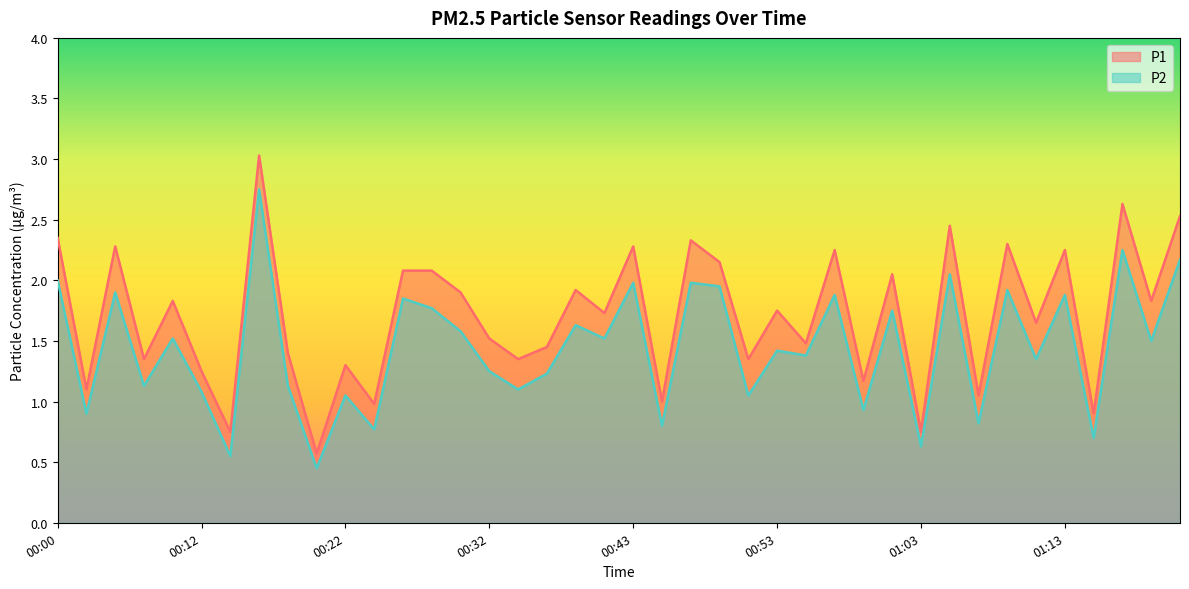

Reading left to right, extract all data points from this chart.

P1: 00:00=2.4	00:02=1.1	00:04=2.3	00:06=1.4	00:10=1.8	00:12=1.2	00:14=0.8	00:16=3.0	00:18=1.4	00:20=0.6	00:22=1.3	00:24=1.0	00:26=2.1	00:28=2.1	00:30=1.9	00:32=1.5	00:34=1.4	00:36=1.4	00:38=1.9	00:41=1.7	00:43=2.3	00:45=1.0	00:47=2.3	00:49=2.1	00:51=1.4	00:53=1.8	00:55=1.5	00:57=2.2	00:59=1.2	01:01=2.0	01:03=0.8	01:05=2.5	01:07=1.1	01:09=2.3	01:11=1.6	01:13=2.2	01:15=0.9	01:18=2.6	01:20=1.8	01:22=2.5
P2: 00:00=2.0	00:02=0.9	00:04=1.9	00:06=1.1	00:10=1.5	00:12=1.1	00:14=0.6	00:16=2.8	00:18=1.1	00:20=0.5	00:22=1.1	00:24=0.8	00:26=1.9	00:28=1.8	00:30=1.6	00:32=1.2	00:34=1.1	00:36=1.2	00:38=1.6	00:41=1.5	00:43=2.0	00:45=0.8	00:47=2.0	00:49=1.9	00:51=1.1	00:53=1.4	00:55=1.4	00:57=1.9	00:59=0.9	01:01=1.8	01:03=0.6	01:05=2.0	01:07=0.8	01:09=1.9	01:11=1.4	01:13=1.9	01:15=0.7	01:18=2.2	01:20=1.5	01:22=2.2